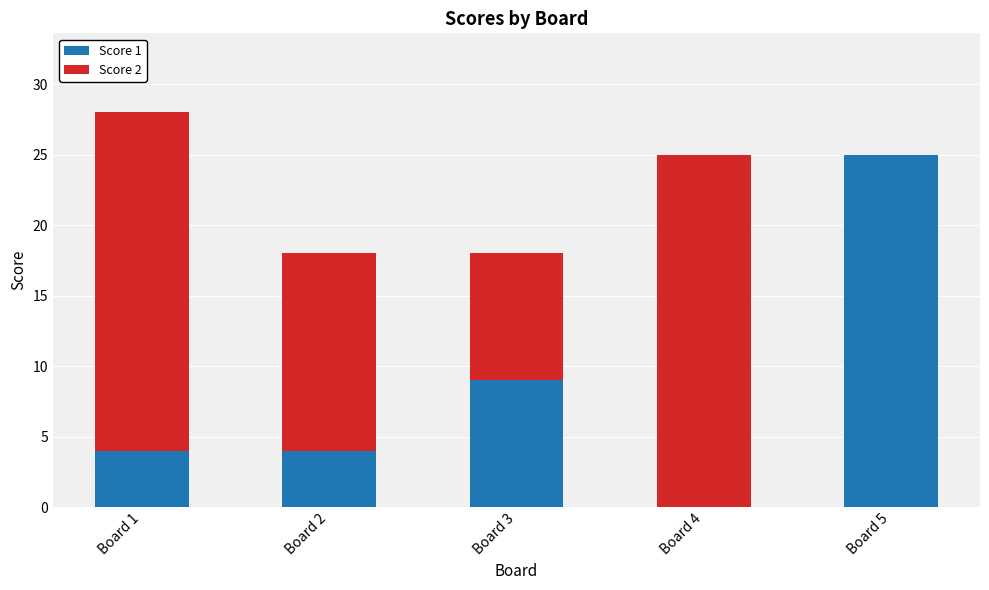

What is the sum of all Score 1 values?

42